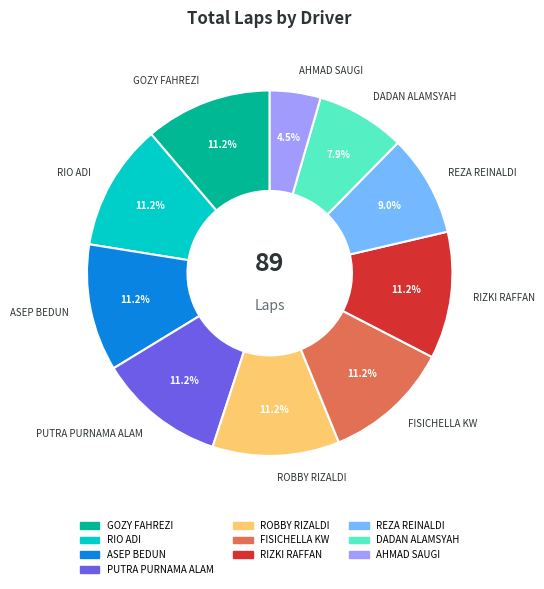

To the nearest percent, what is the difference between the largest and smallest slice percentages?

7%